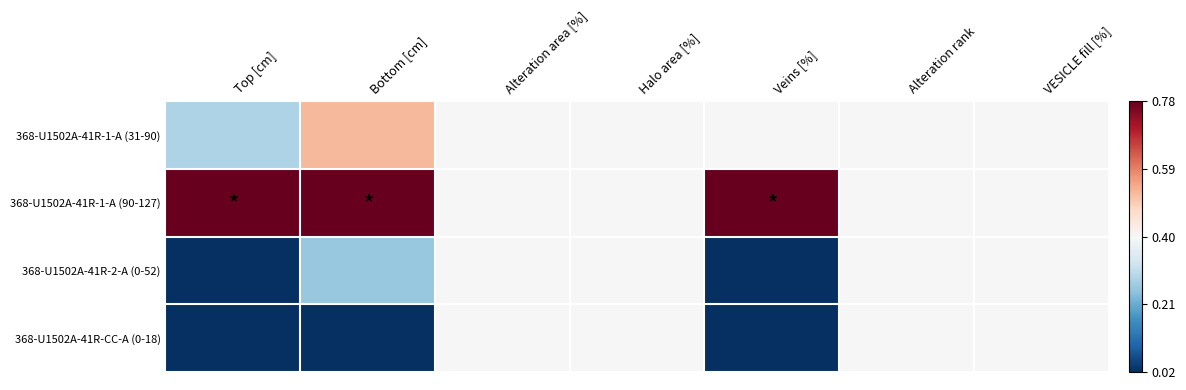

Which has a higher value, Top [cm] or Alteration area [%]?

Alteration area [%]